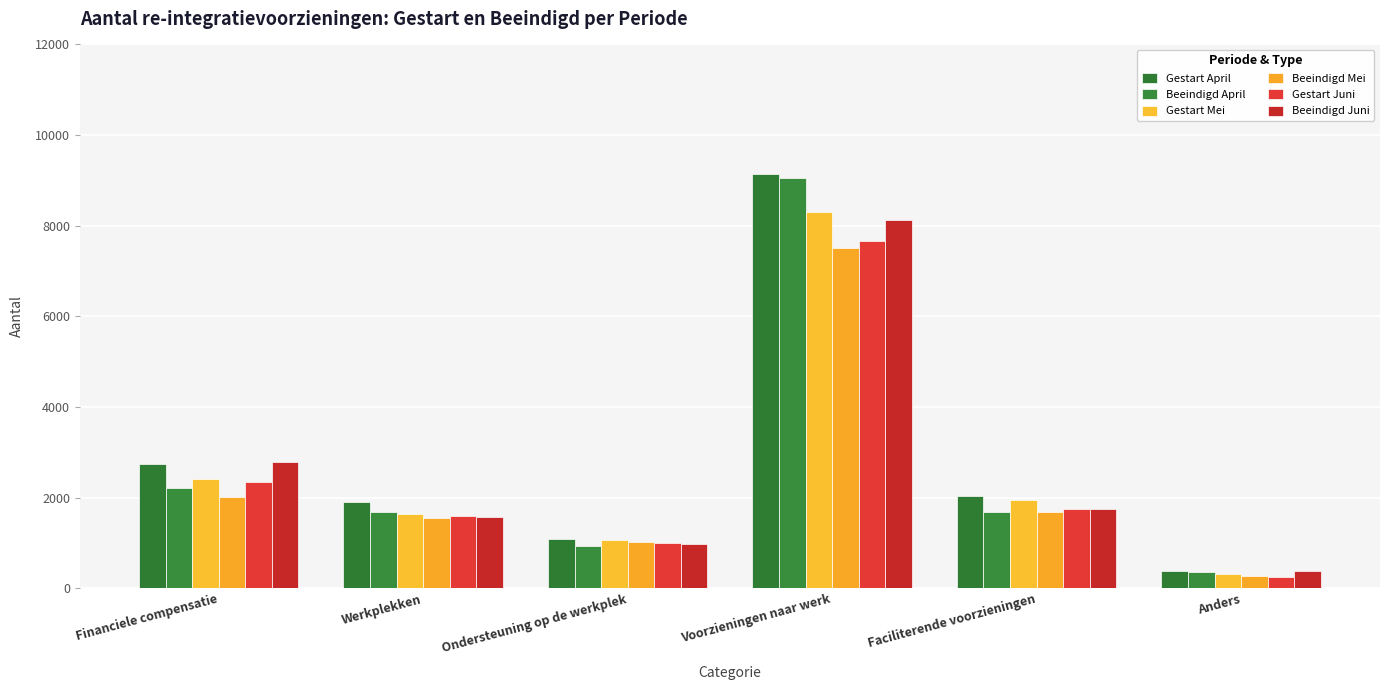

At which label does Beeindigd Mei reach its peak?

Voorzieningen naar werk